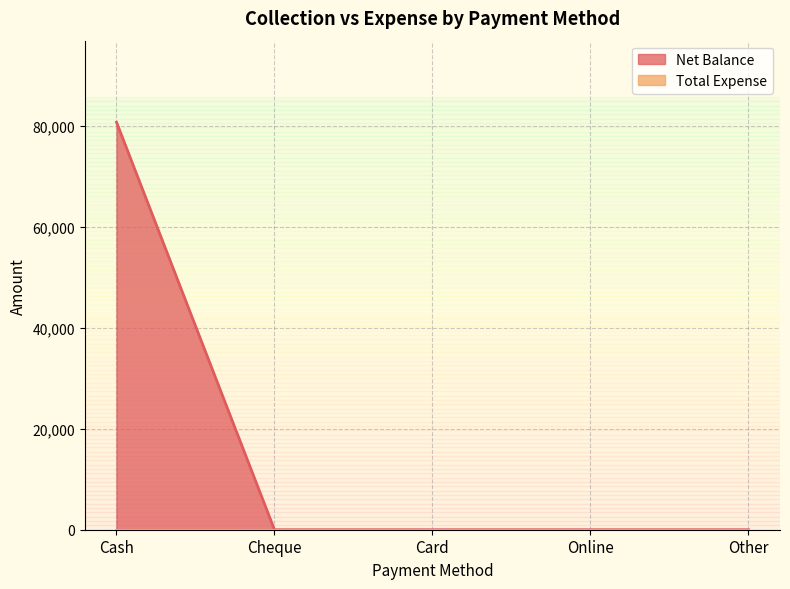

What is the greatest value displayed?

80797